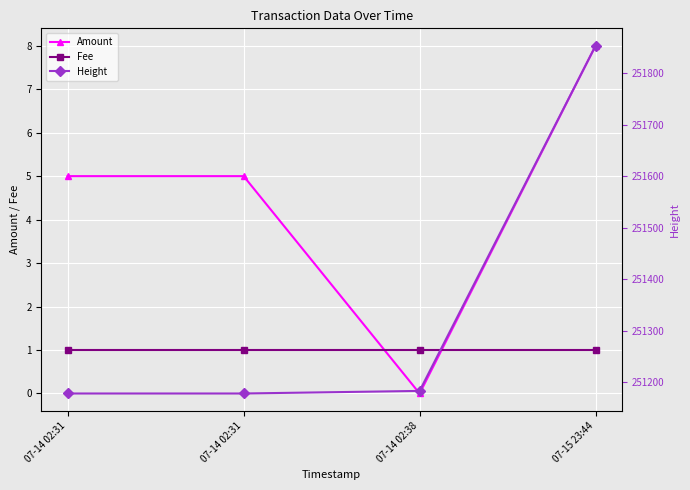

What are all the series names shown in the legend?

Amount, Fee, Height